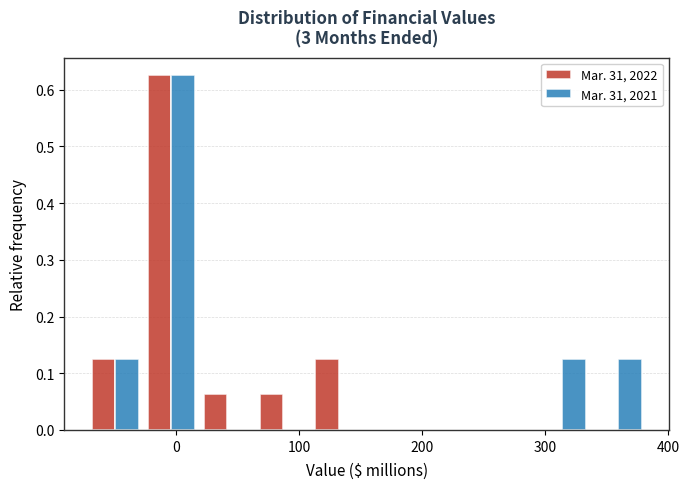

What is the height of the Mar. 31, 2021 bar covering 290 to 340 on the x-axis? Neither the bar edges nor the heights are printed on the chart, so give them approximately, as read against the axes.

0.13